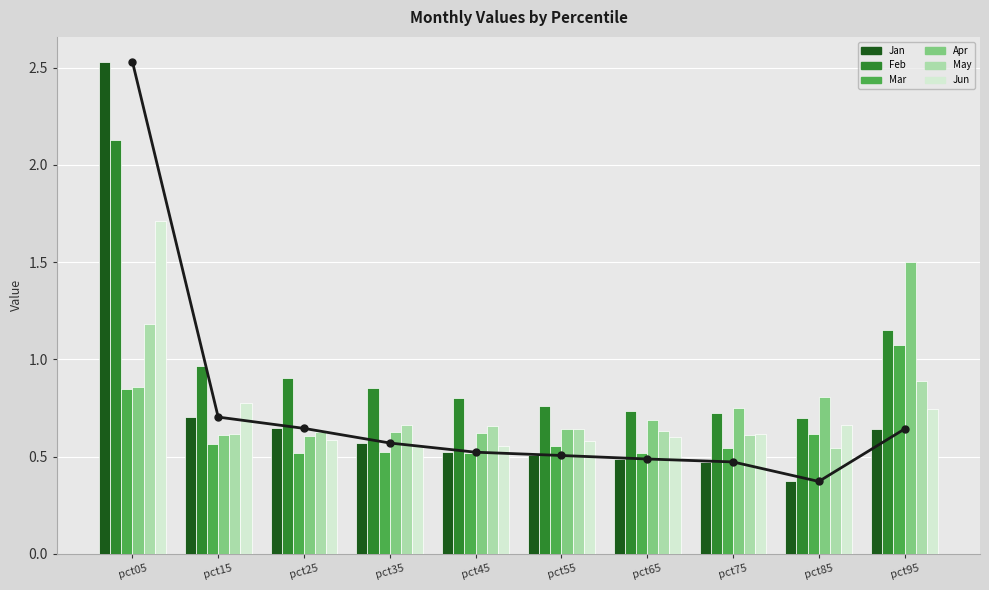

Reading left to right, transcribe all the data shown in this chart.

Jan: 2.5	0.7	0.6	0.6	0.5	0.5	0.5	0.5	0.4	0.6
Feb: 2.1	1.0	0.9	0.9	0.8	0.8	0.7	0.7	0.7	1.1
Mar: 0.8	0.6	0.5	0.5	0.5	0.6	0.5	0.5	0.6	1.1
Apr: 0.9	0.6	0.6	0.6	0.6	0.6	0.7	0.8	0.8	1.5
May: 1.2	0.6	0.6	0.7	0.7	0.6	0.6	0.6	0.5	0.9
Jun: 1.7	0.8	0.6	0.6	0.6	0.6	0.6	0.6	0.7	0.7